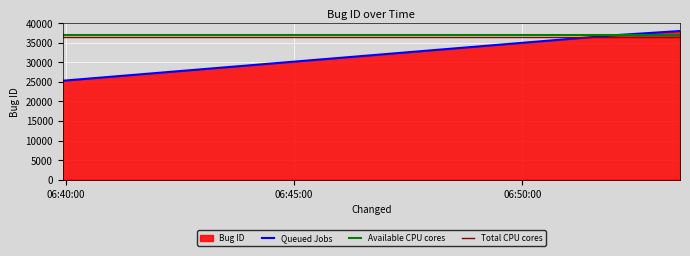

List the labels in order of value, smallest first.

2023-03-25 06:39:56, 2023-03-25 06:51:58, 2023-03-25 06:53:27